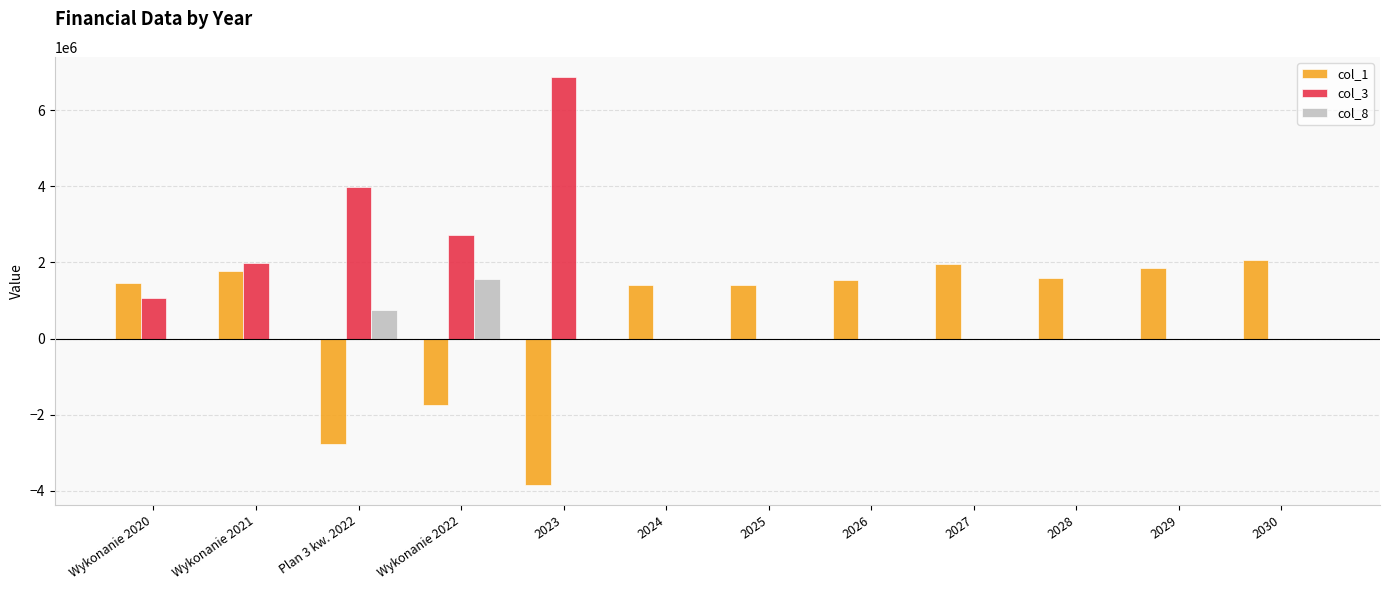

The value of col_8 at 2026 is 0.0. True or false?

True